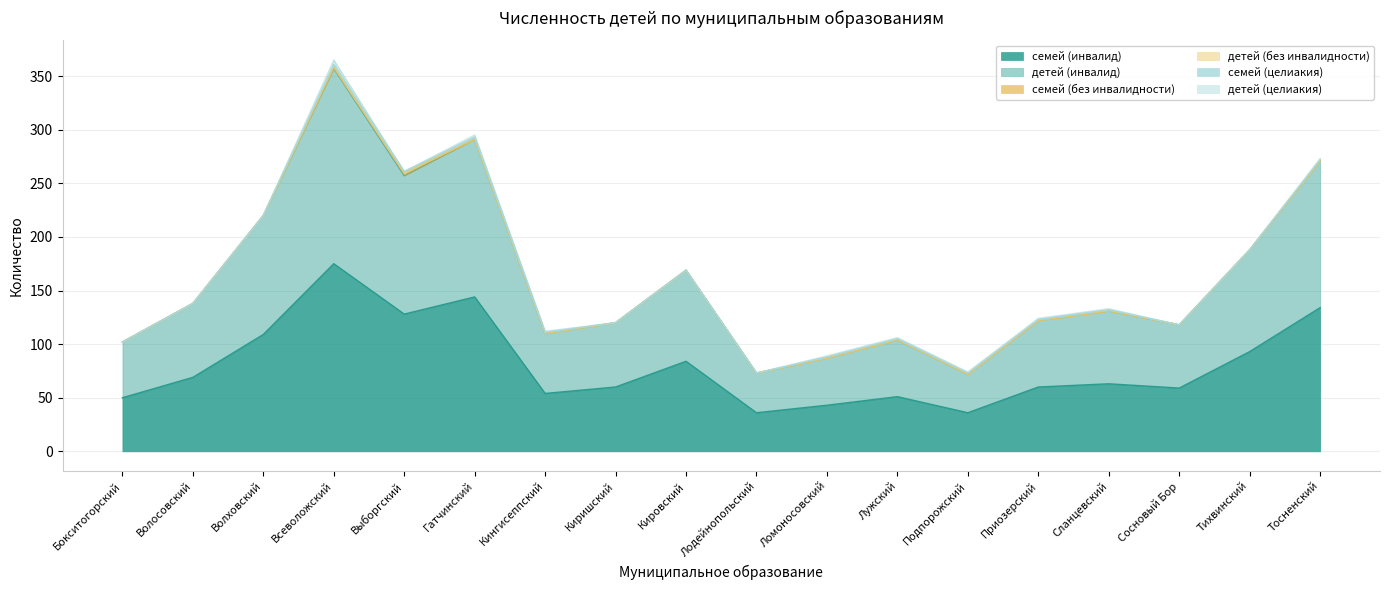

What is the total value across all series at Гатчинский?

295